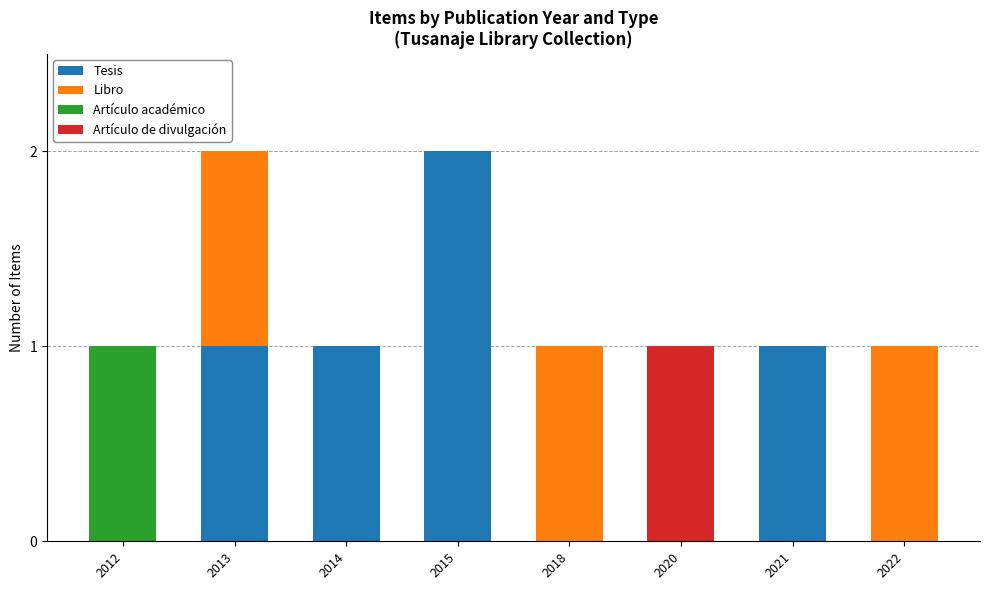

Is it true that Tesis equals 1 at 2014?

True